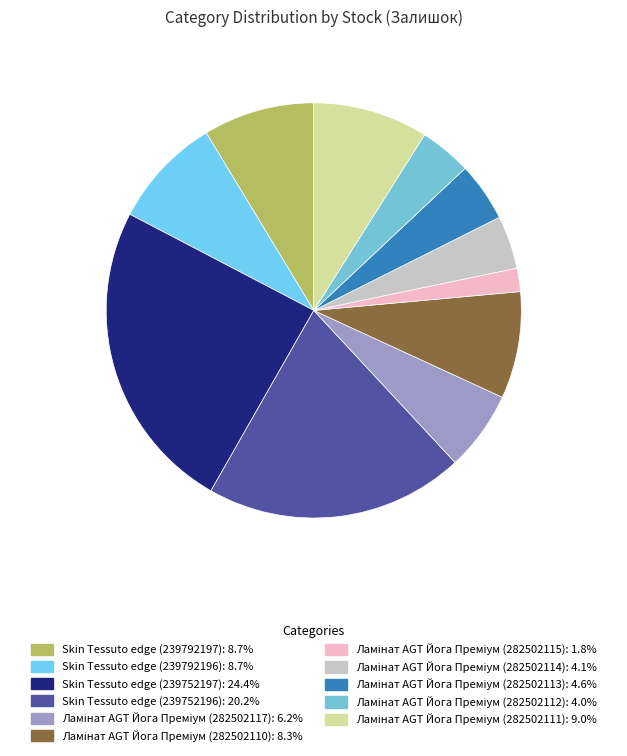

How much of the chart is everything except Ламінат AGT Йога Преміум (282502112)?

96.0%